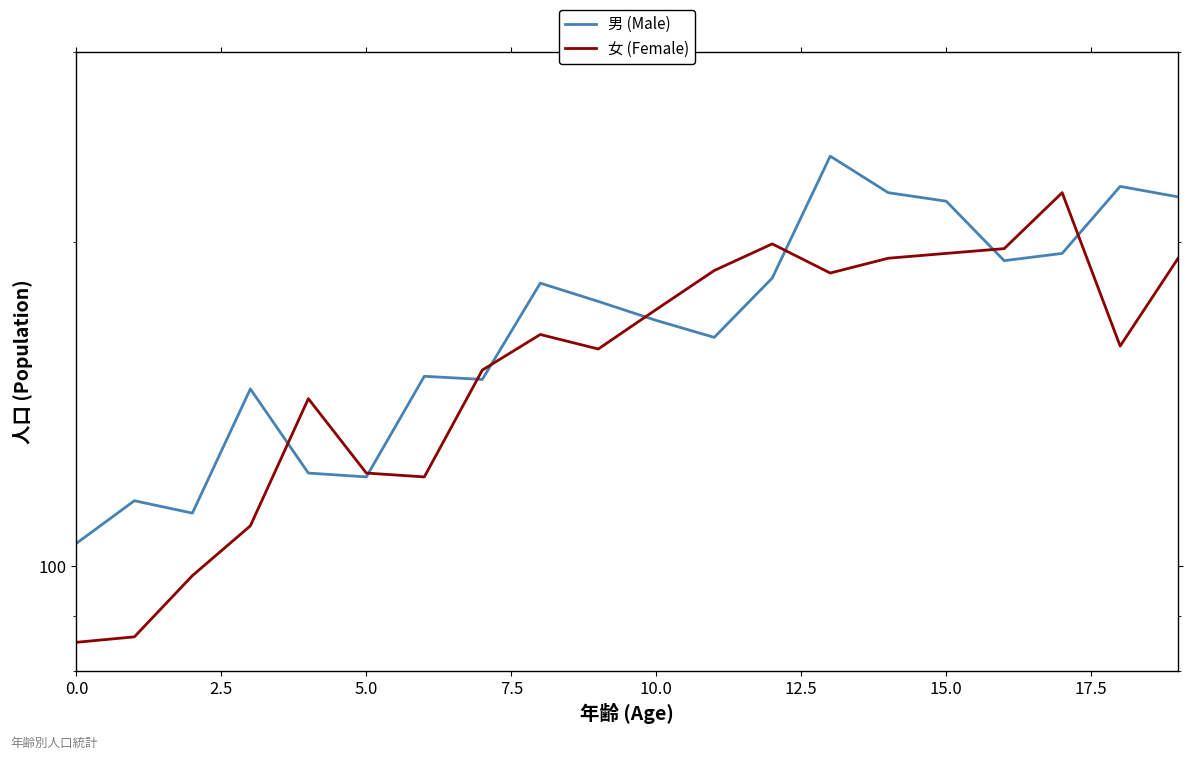

What is the minimum value shown in the chart?

85